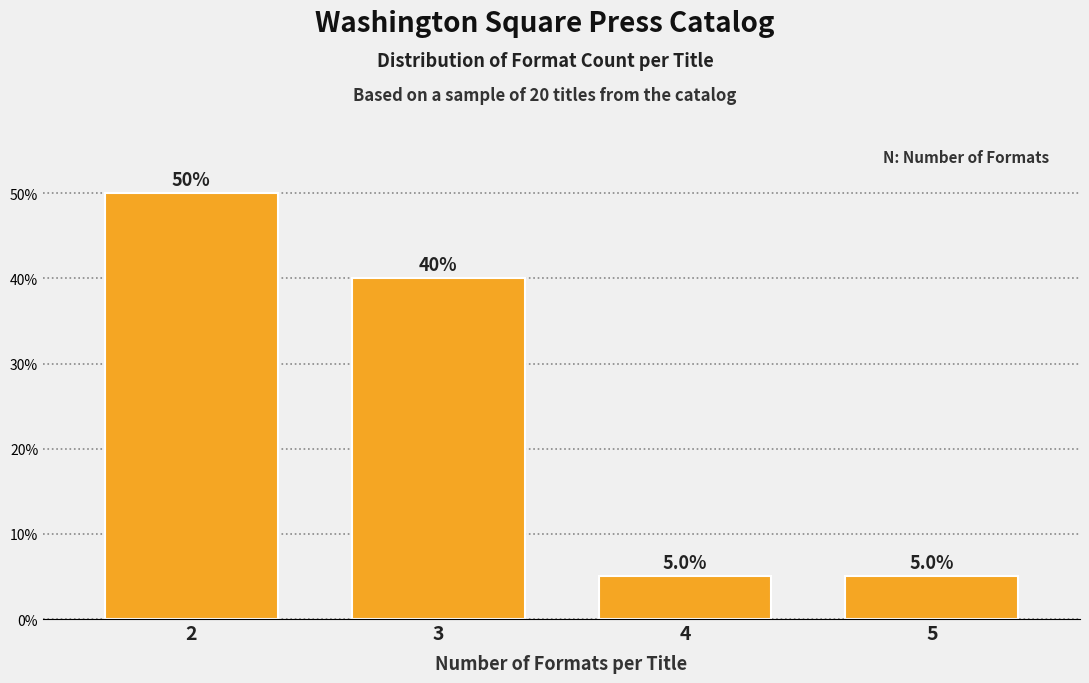

Reading left to right, list all the values displayed in this chart.

50	40	5	5